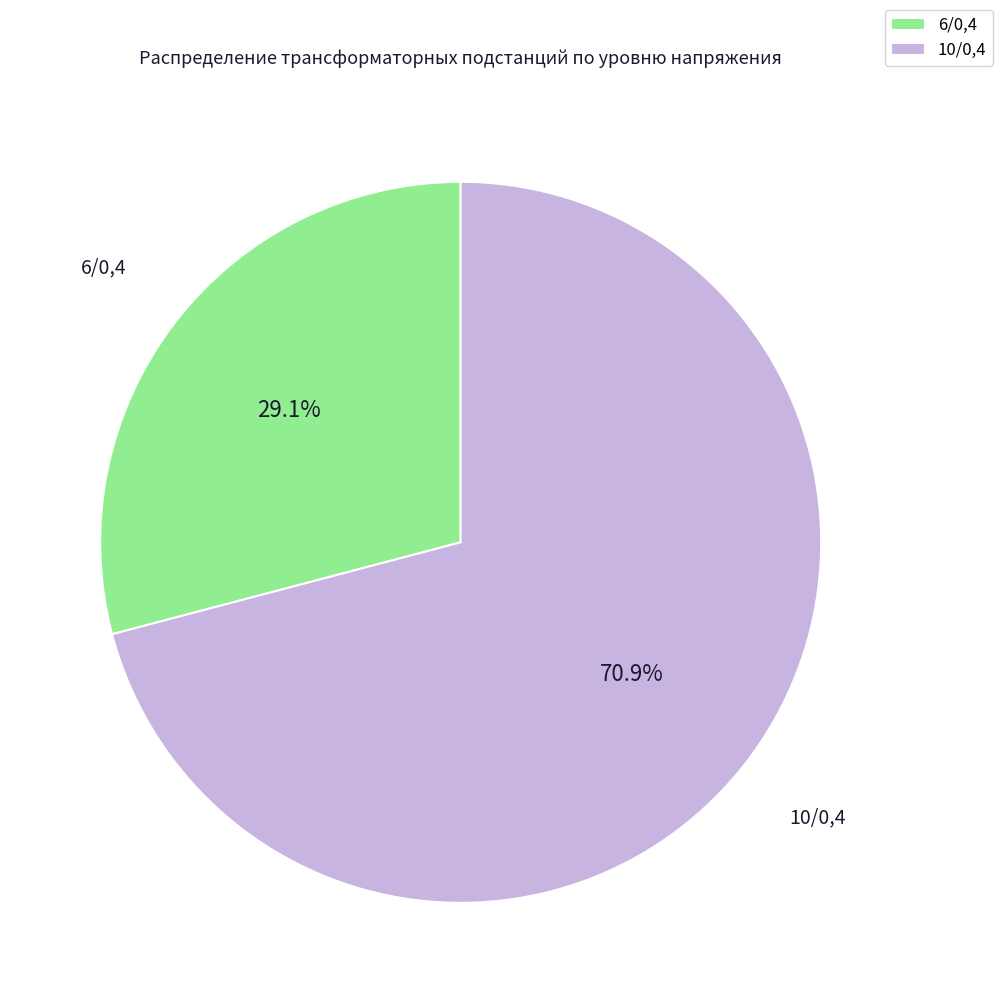

Which category has the smallest portion of the pie?

6/0,4